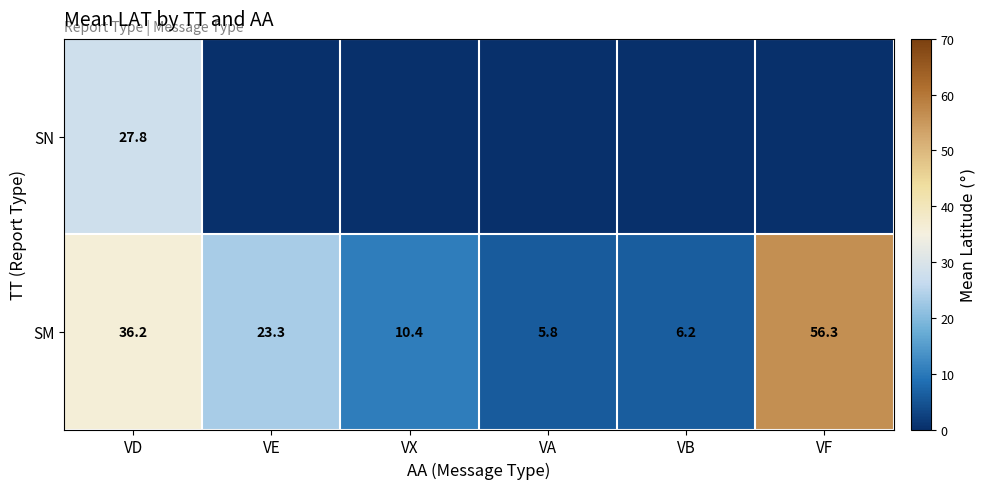

What is the difference between the SM values at VF and VX?

45.9